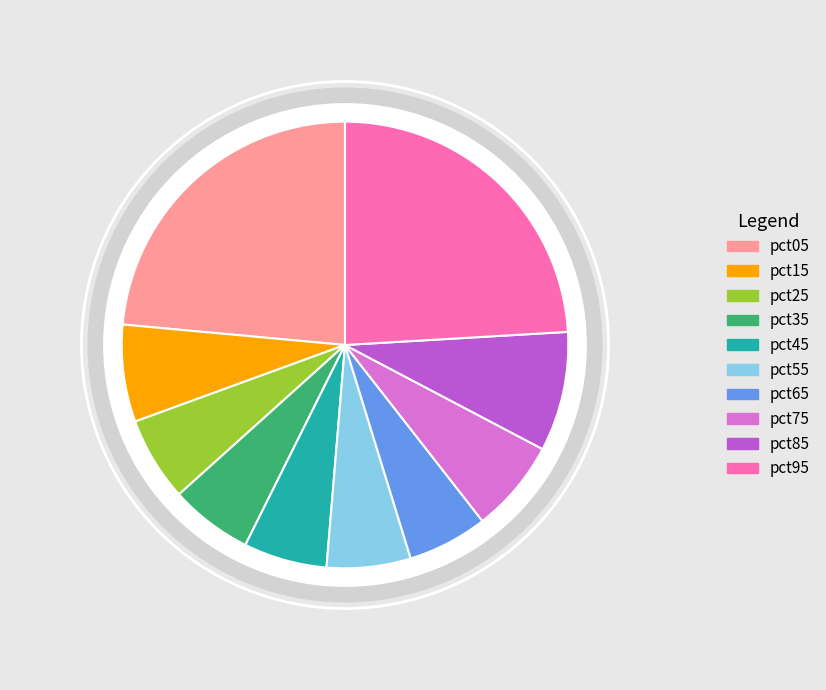

Is there a majority slice in this chart?

No